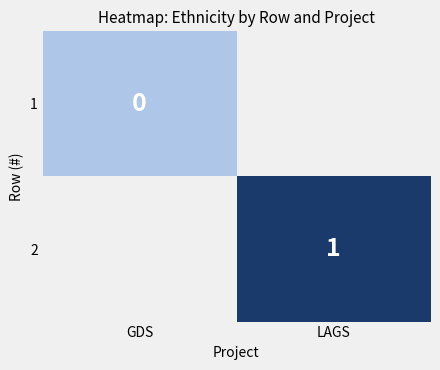

Between GDS and LAGS, which is larger?

LAGS